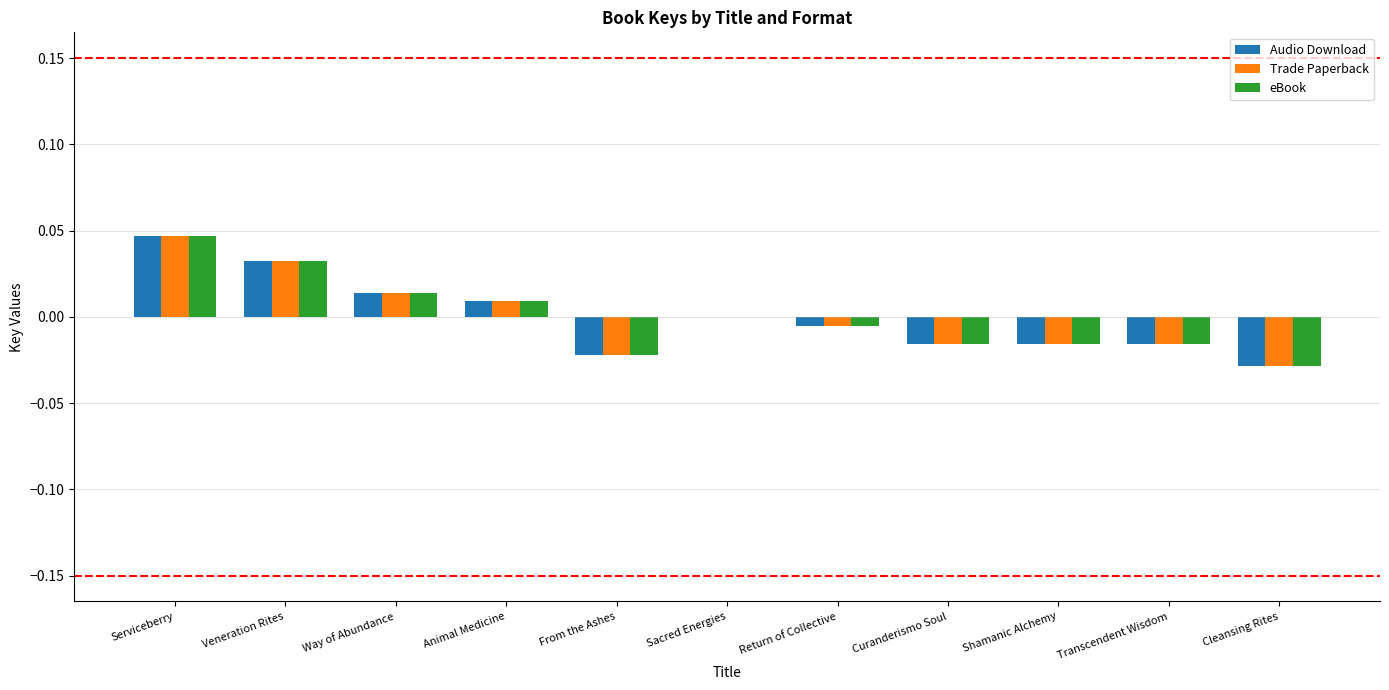

How many distinct data groups are displayed?

3